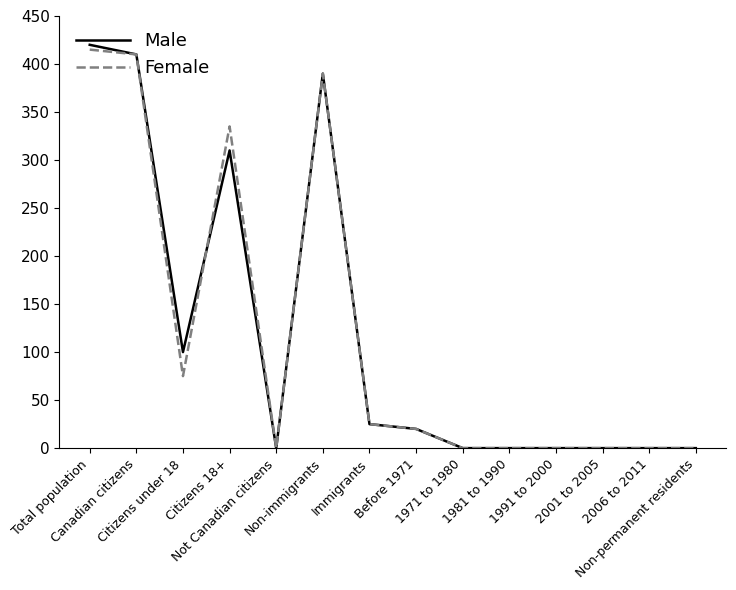

What is the maximum value shown in the chart?

420